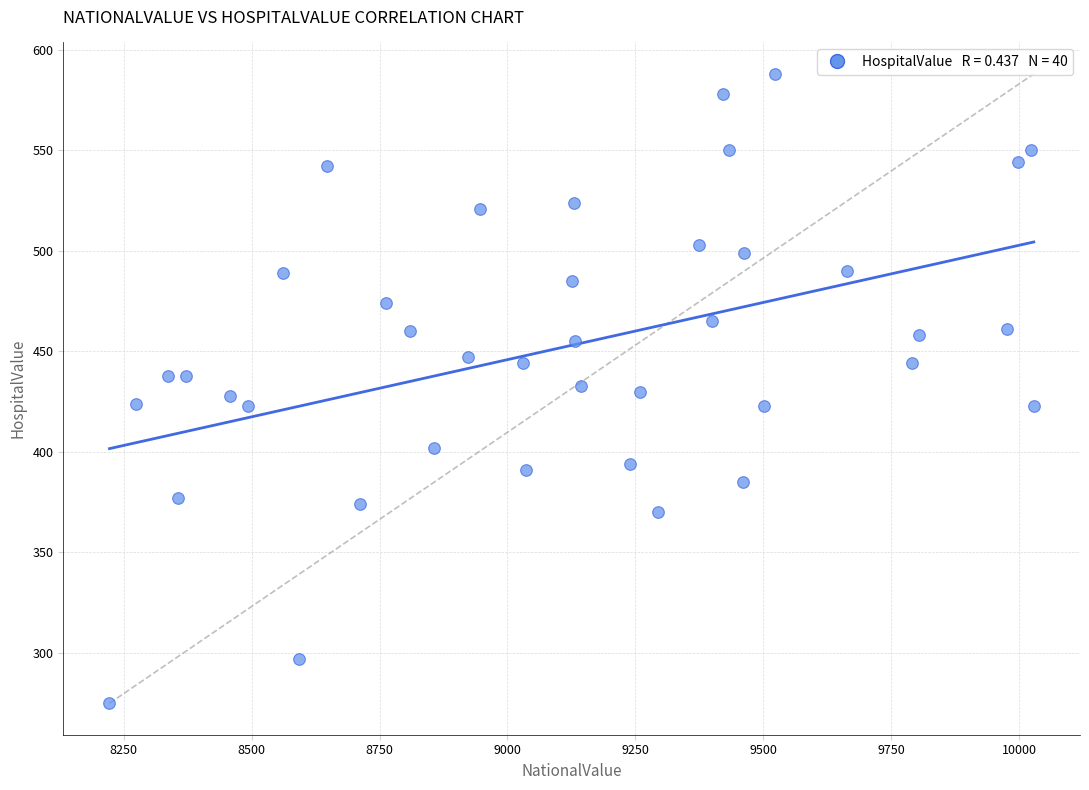

What is the range of Y values (max minus min)?

313